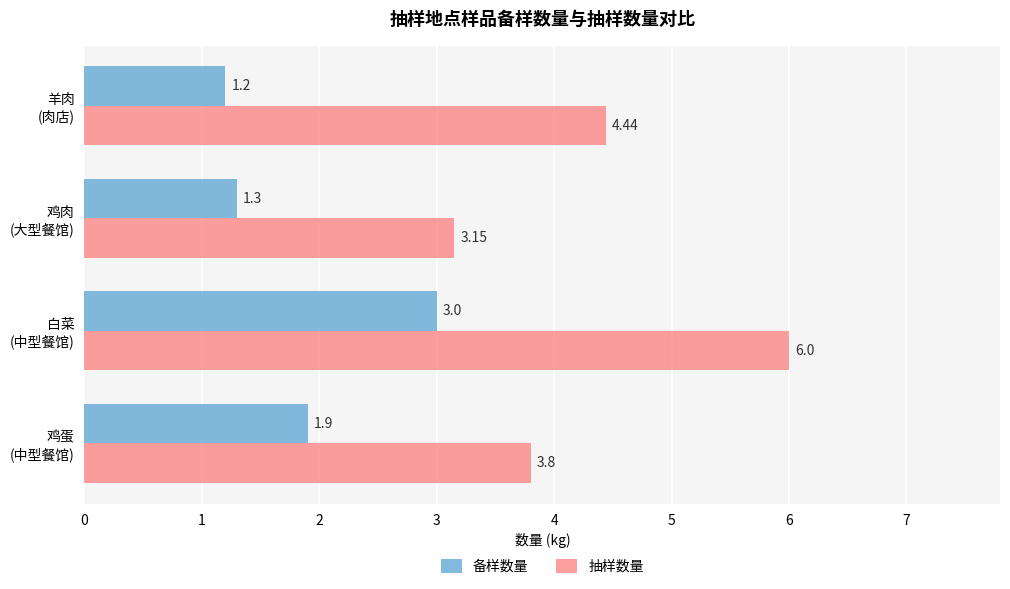

Which series has the largest total across all categories?

抽样数量